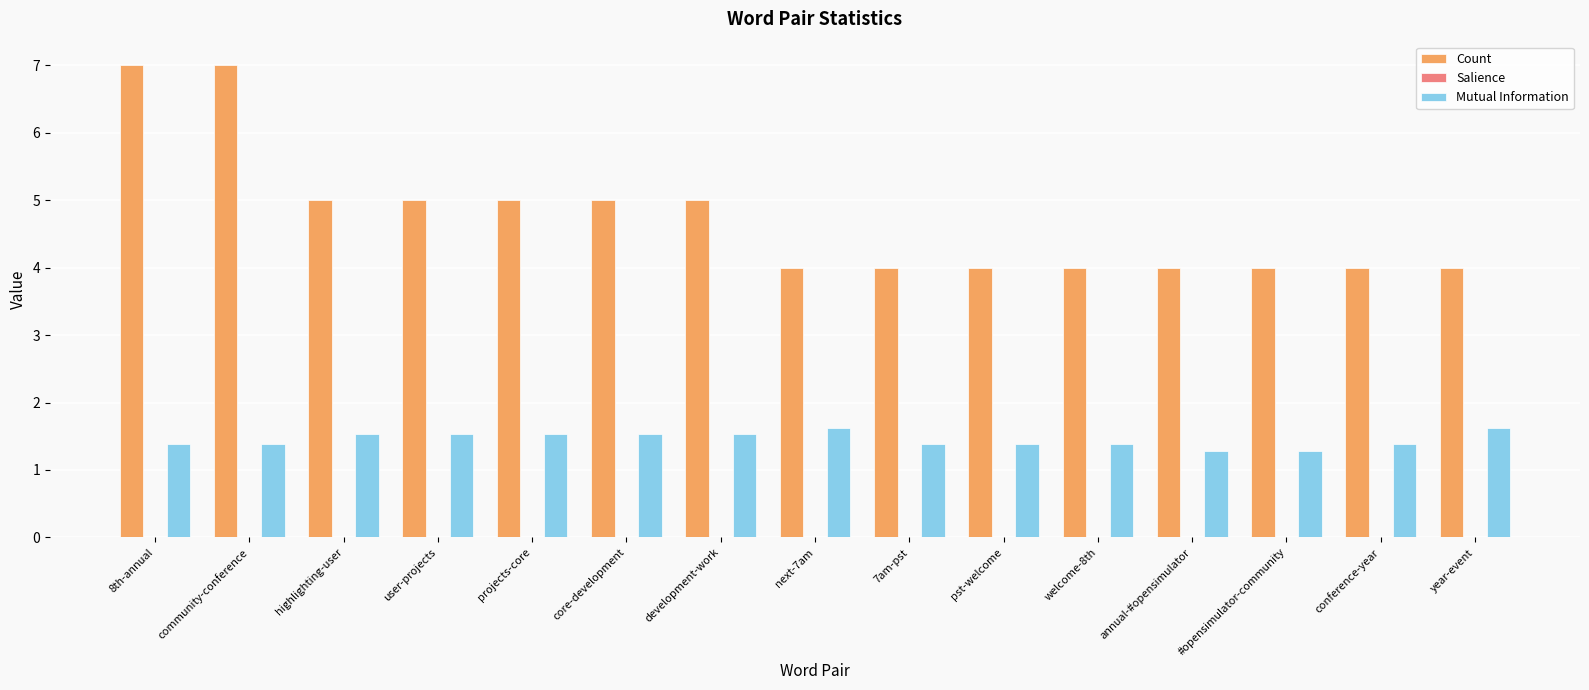

What is the approximate value of Count at community-conference?

7.0